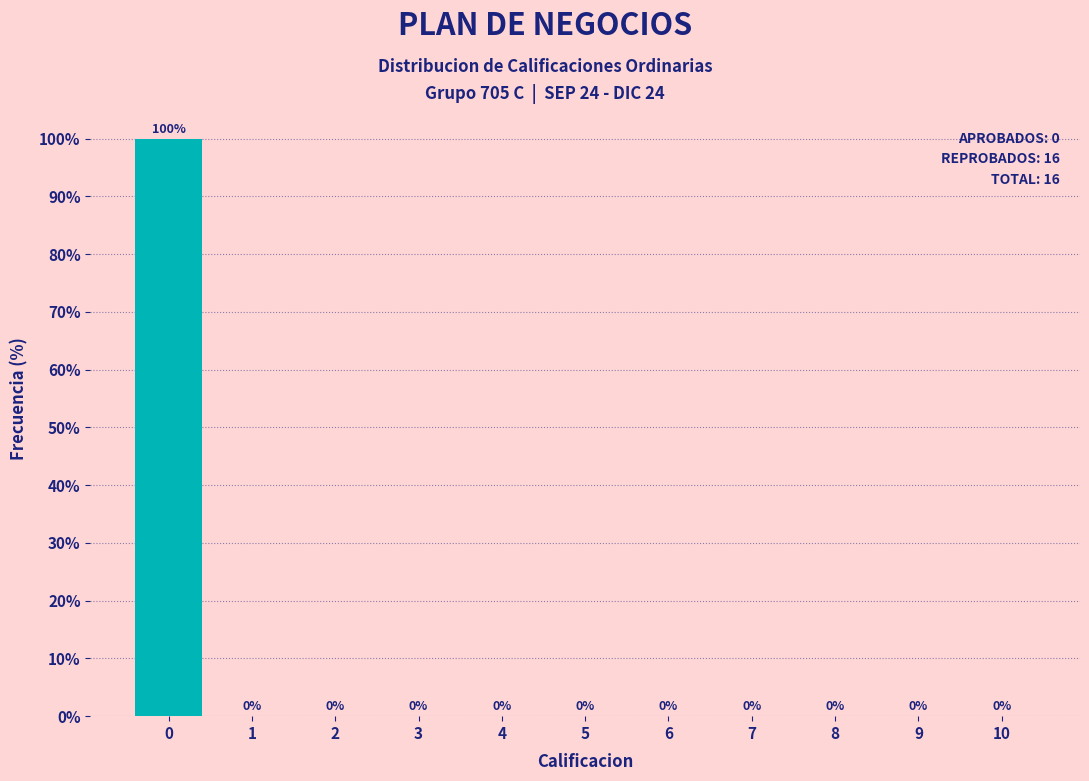

Reading left to right, list all the values displayed in this chart.

0=100	1=0	2=0	3=0	4=0	5=0	6=0	7=0	8=0	9=0	10=0